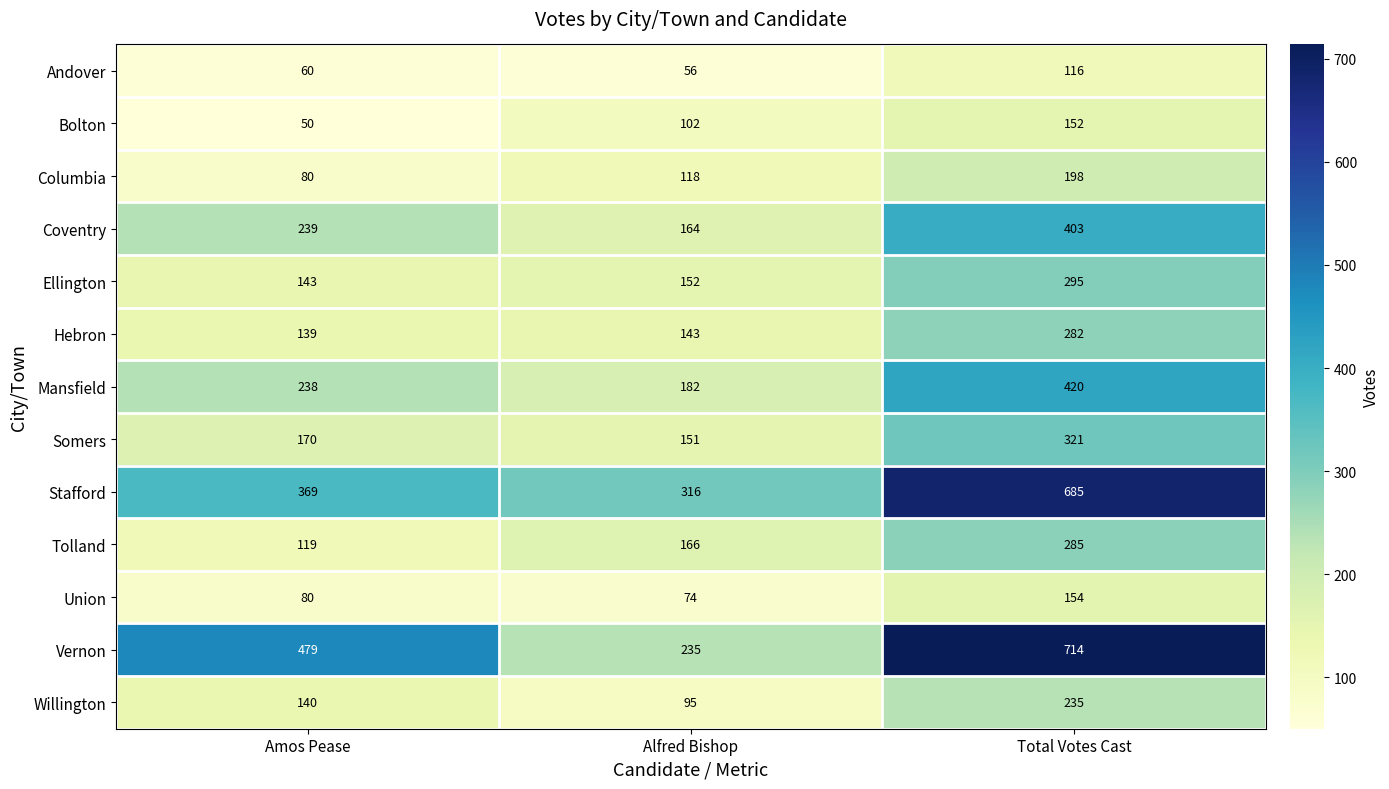

Where is Tolland nearest to the value 202?

Alfred Bishop